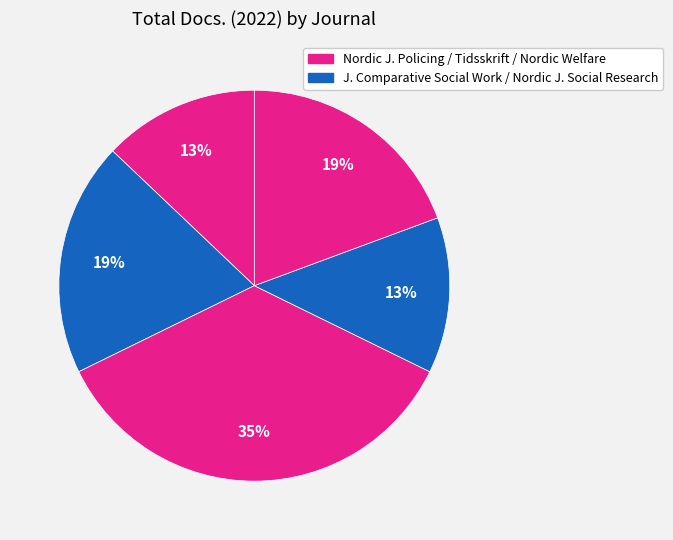

Count the number of slices in the pie.

5